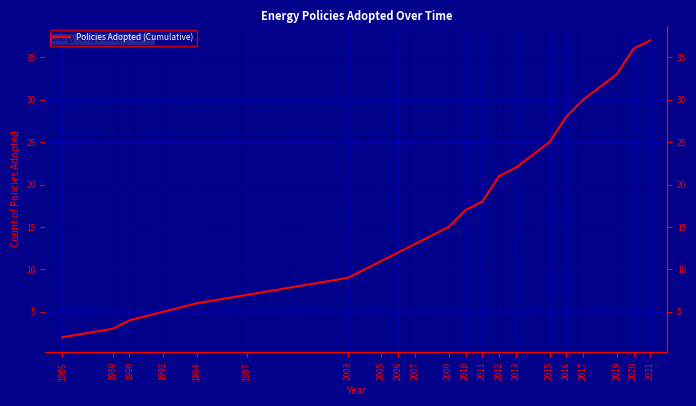

What is the difference between the maximum and minimum values?

35